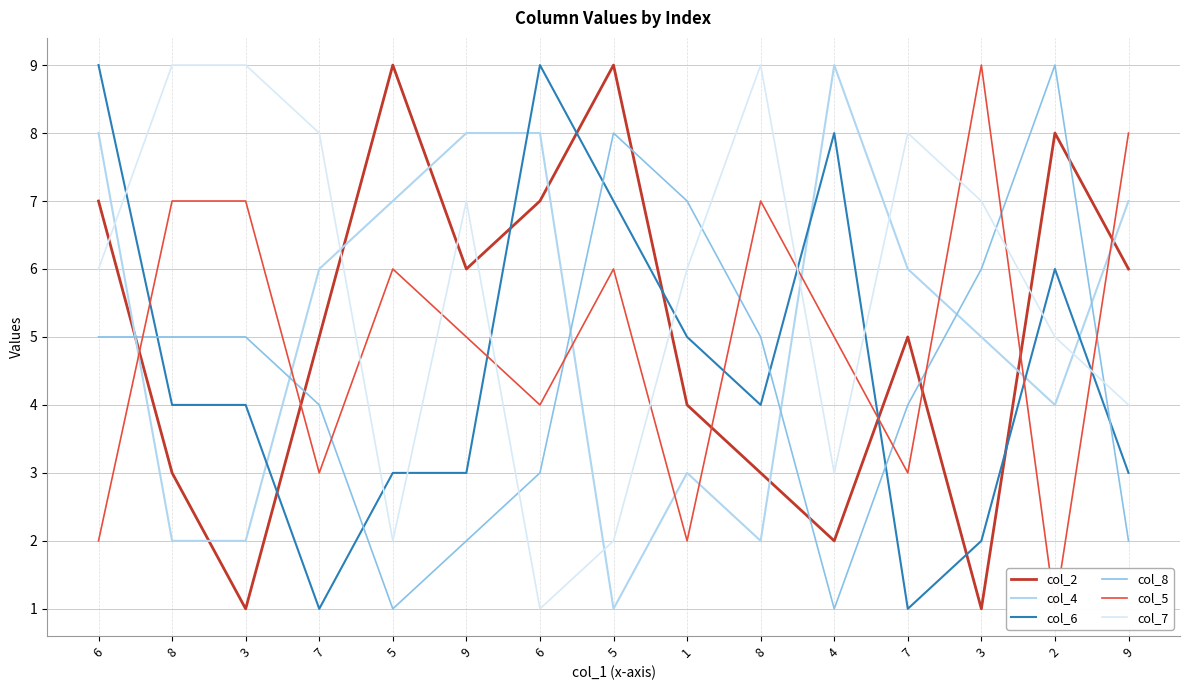

Between which two adjacent categories do col_4 and col_2 first intersect?

6 and 8